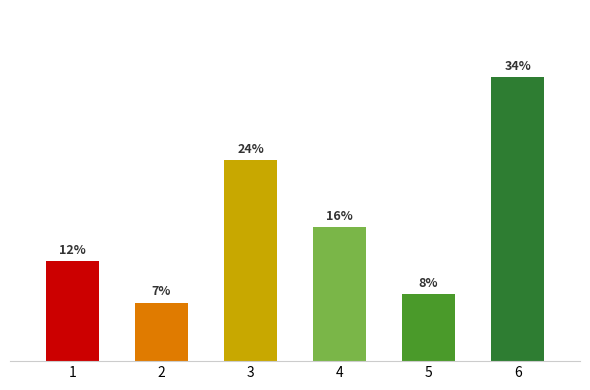

List the labels in order of value, largest first.

6, 3, 4, 1, 5, 2